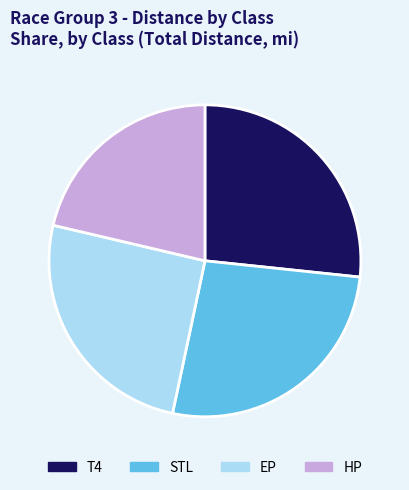

True or false: T4 accounts for 18% of the total.

False